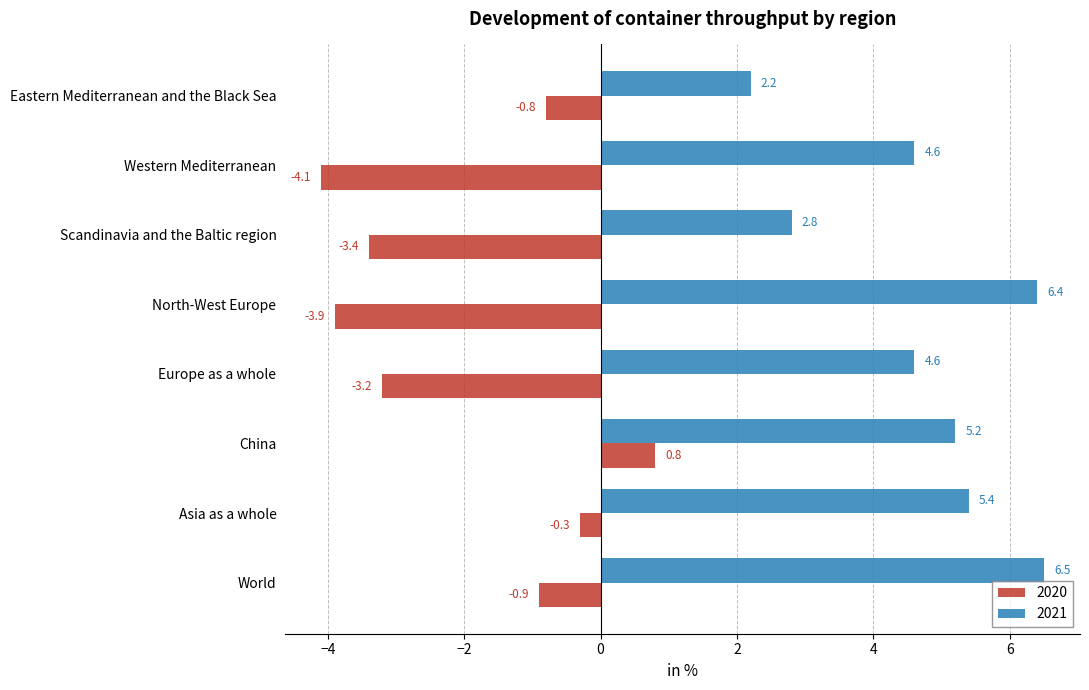

Where is 2020 nearest to the value -1?

World